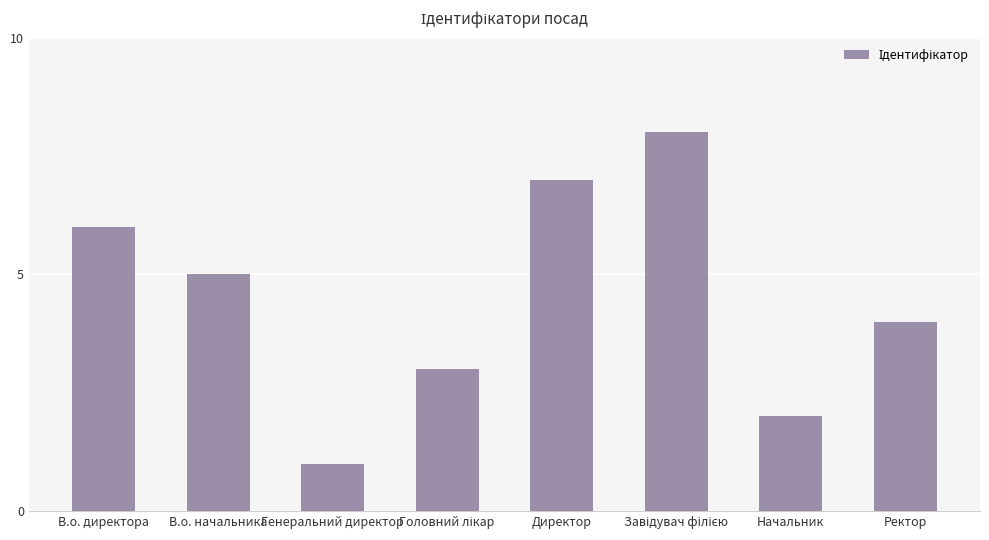

The value at В.о. директора is 6. True or false?

True